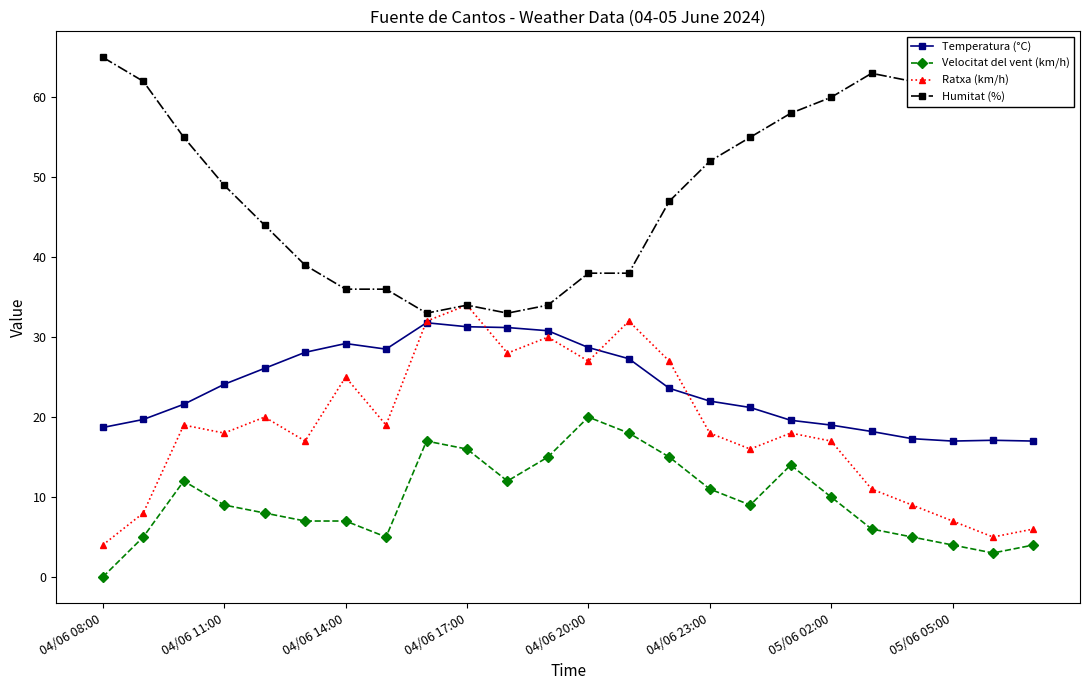

True or false: Humitat (%) has more than 0 points higher than both neighbors.

True